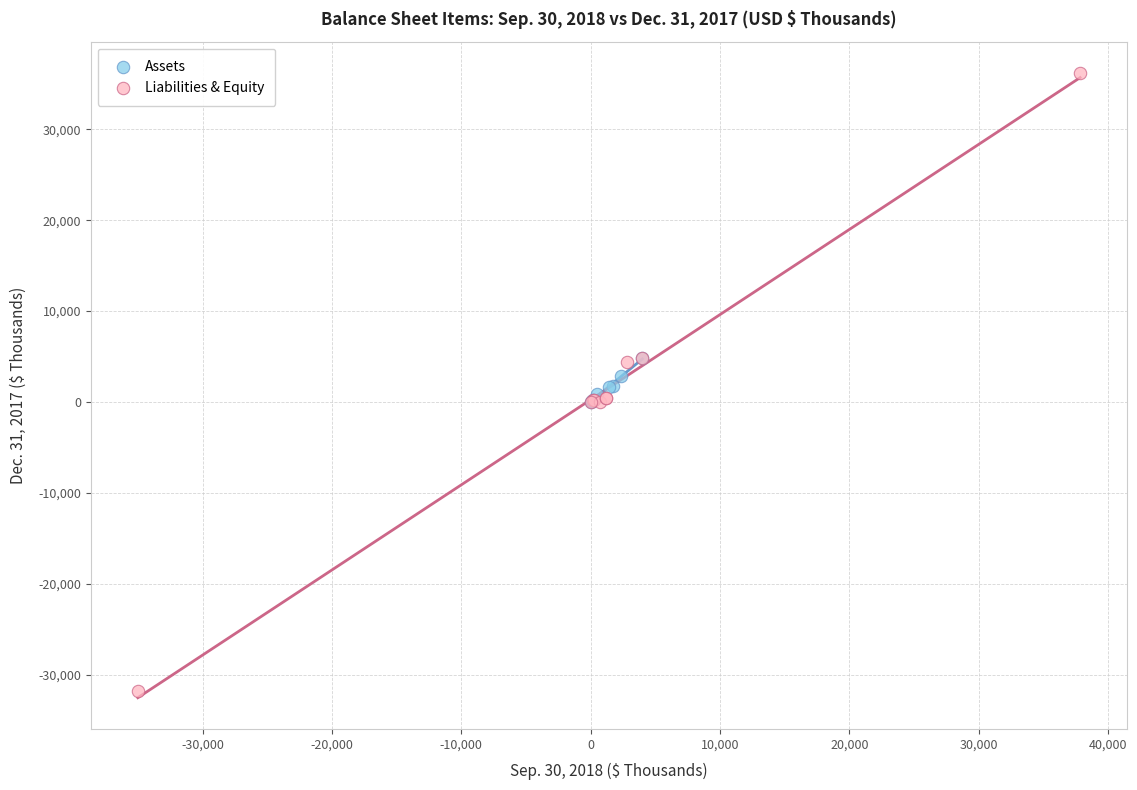

Which series reaches the minimum Y coordinate?

Liabilities & Equity